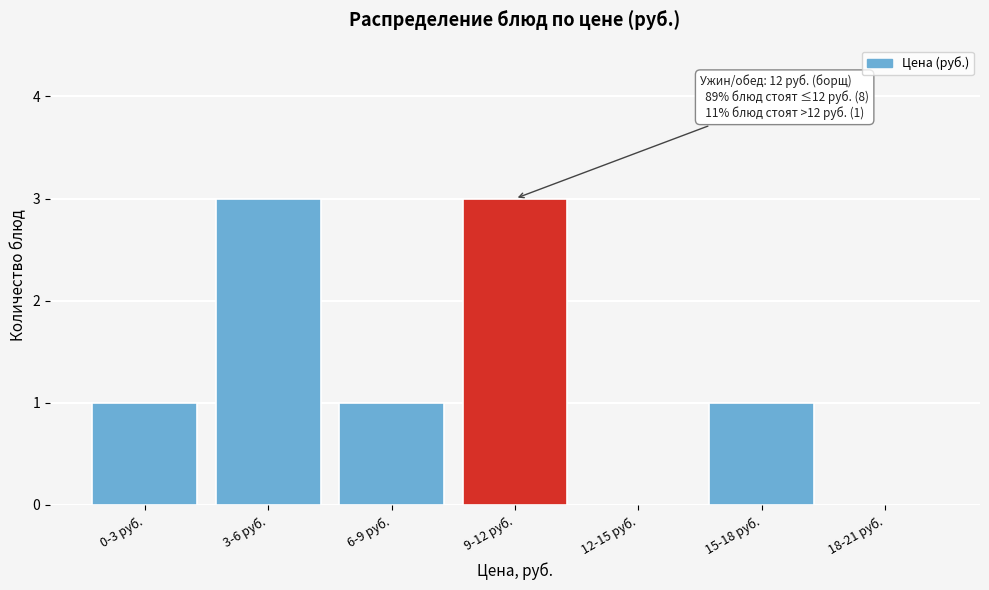

Reading left to right, what are all the values shown in this chart?

0-3 руб.=1	3-6 руб.=3	6-9 руб.=1	9-12 руб.=3	12-15 руб.=0	15-18 руб.=1	18-21 руб.=0